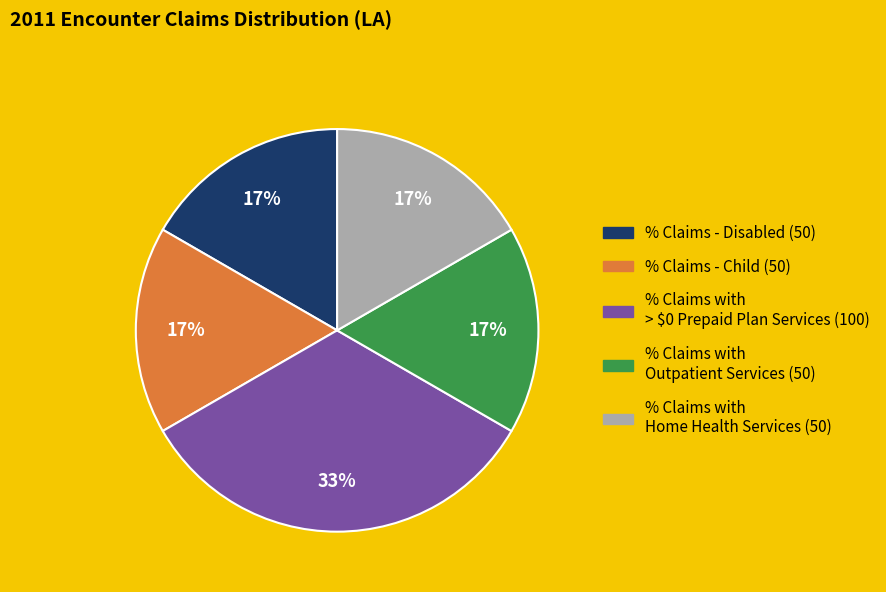

To the nearest percent, what is the average slice percentage?

20%